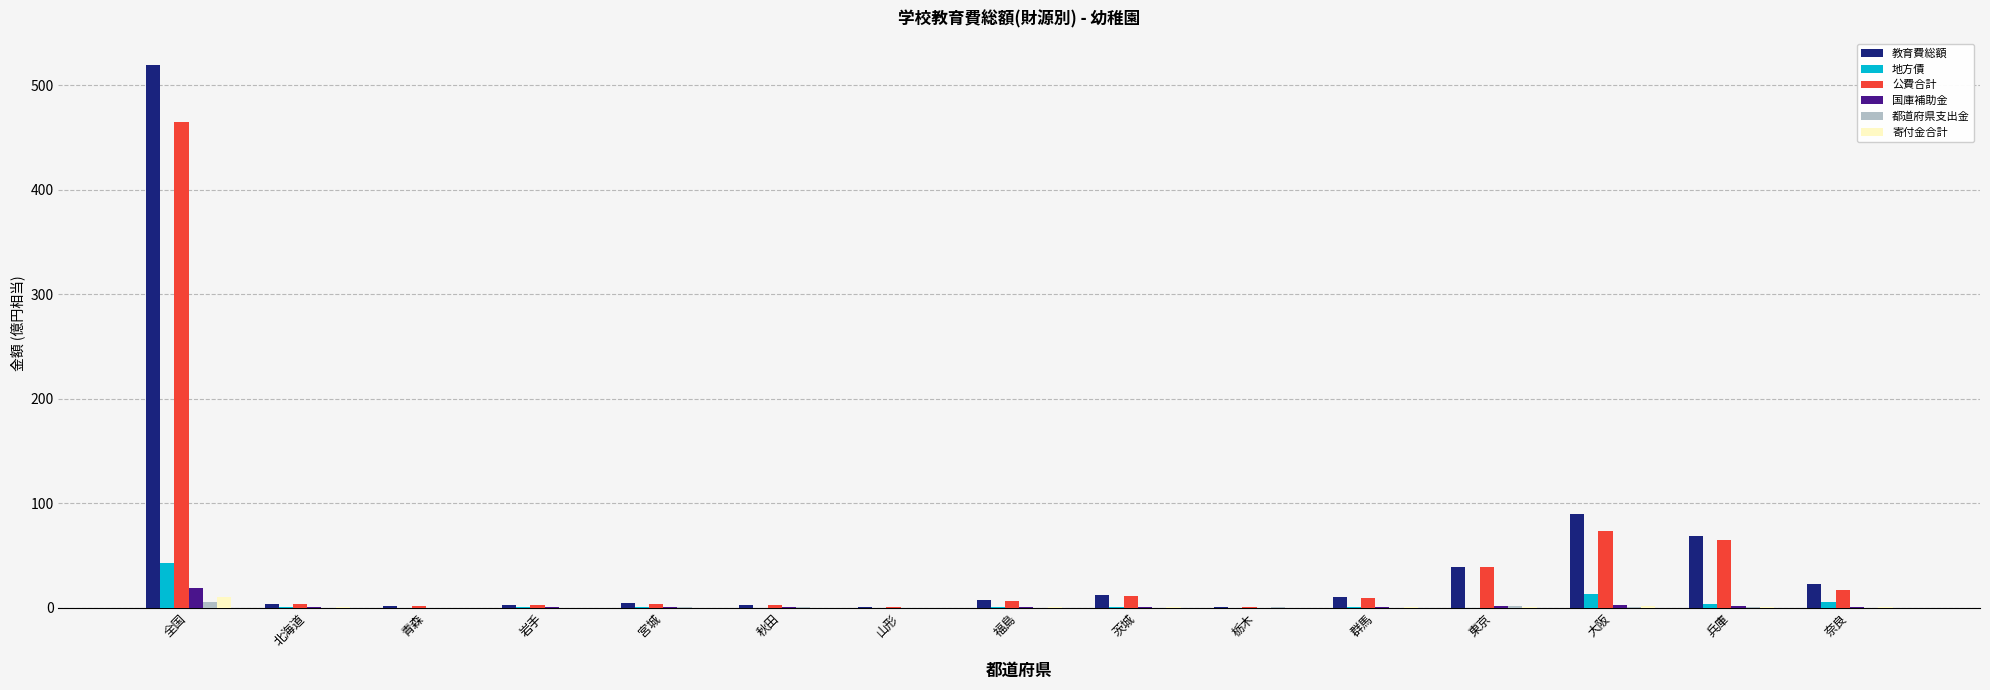

At which category is the sum across all series the highest?

全国